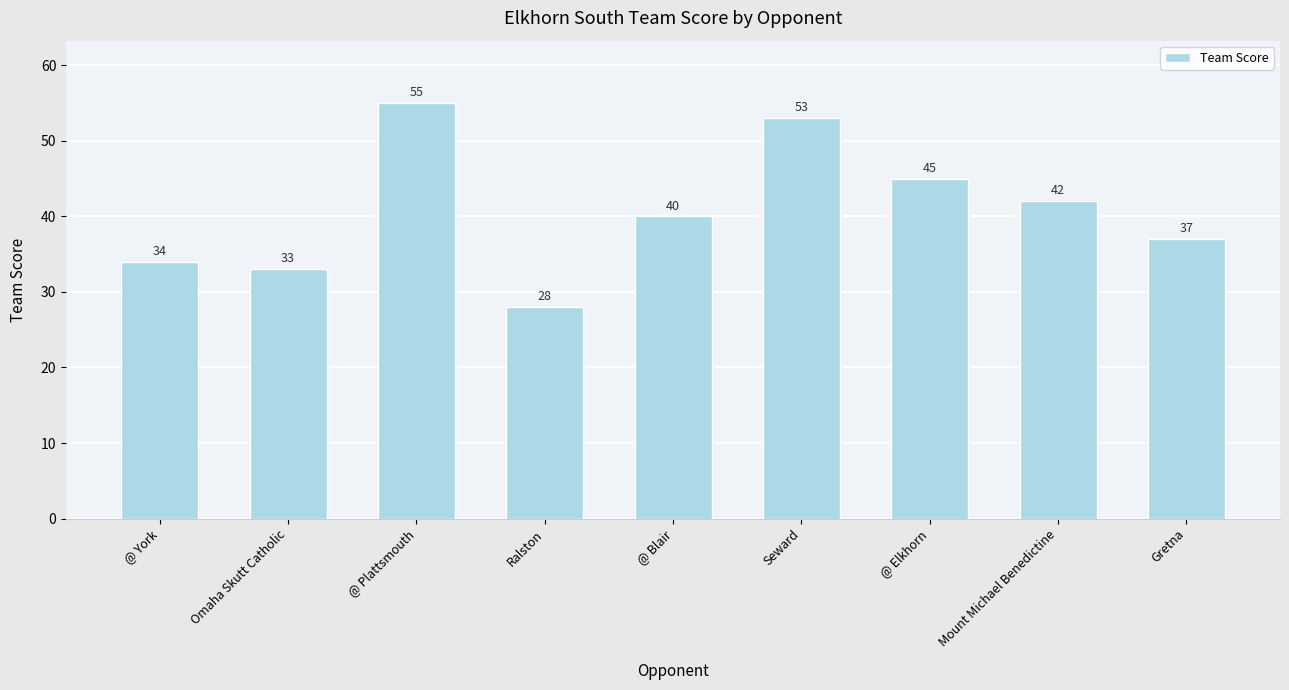

The chart shows a value of 23 at @ York. True or false?

False